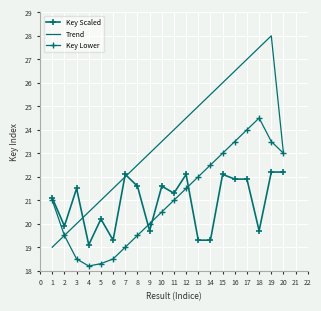

Which series has the largest range (max minus min)?

Trend